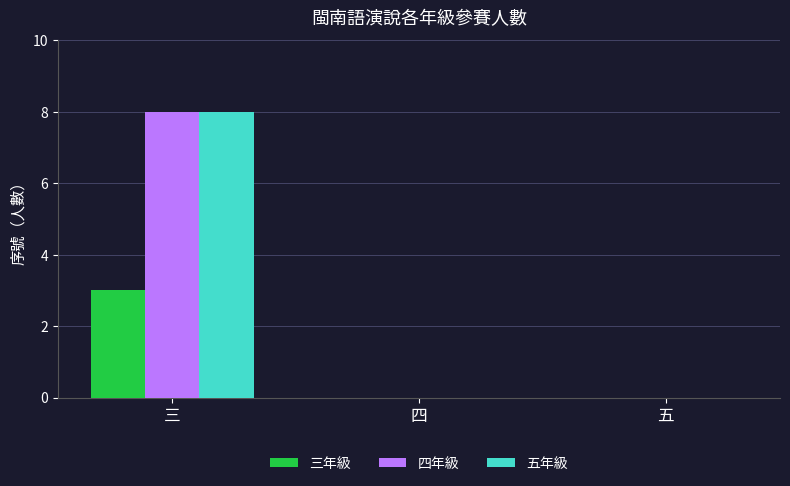

At which category is the sum across all series the highest?

三